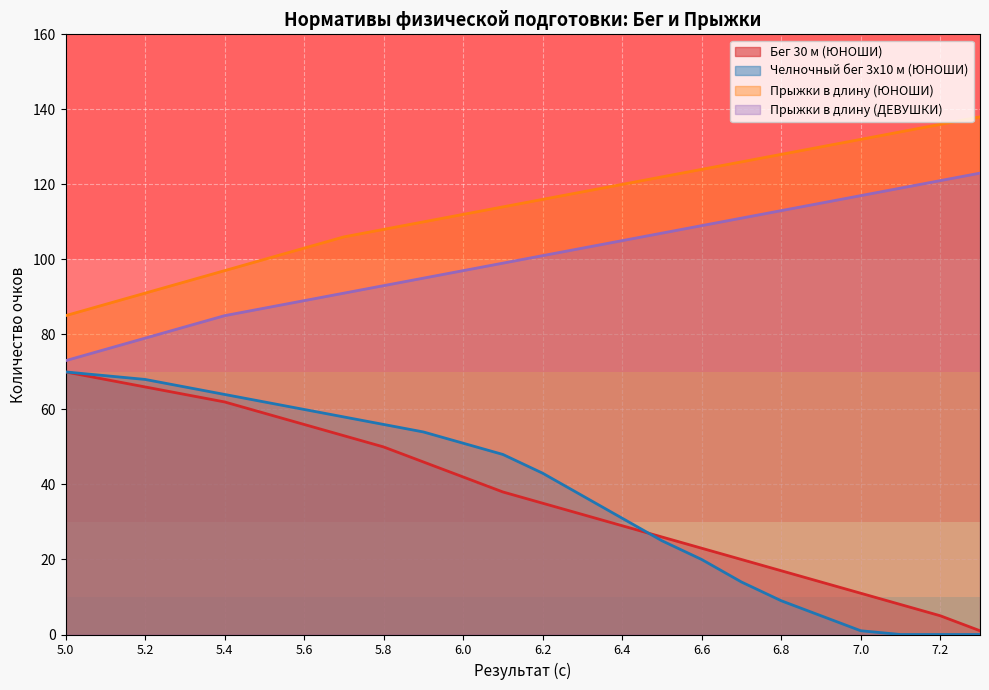

What is the difference between the Прыжки в длину (ЮНОШИ) values at 7.1 and 6.7?

8